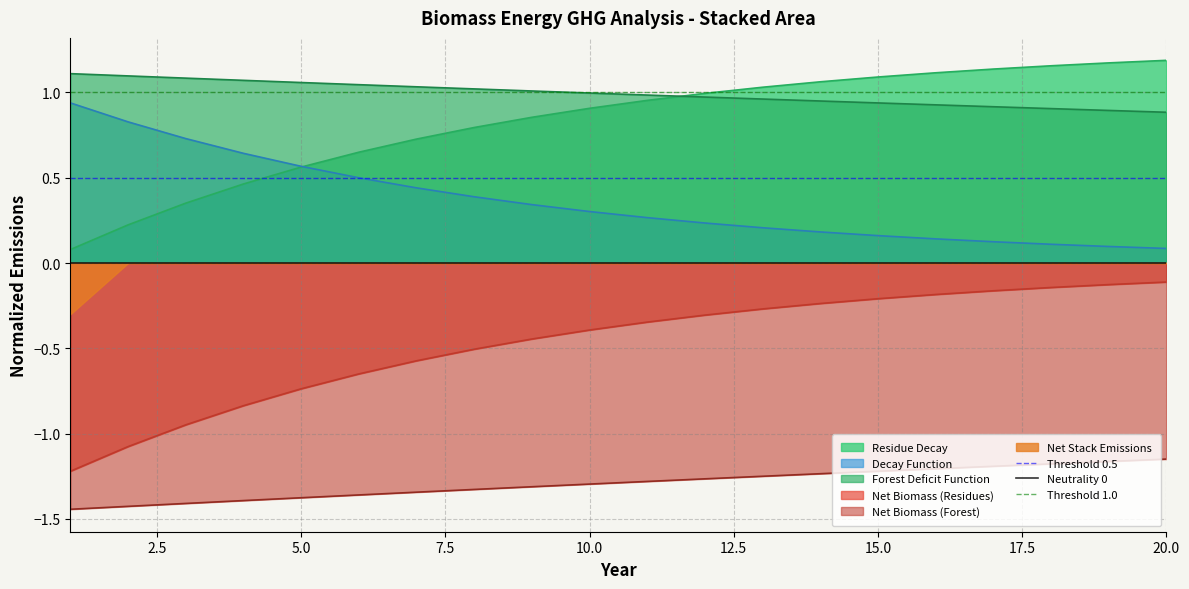

True or false: Residue Decay and Net Biomass (Forest) intersect in this chart.

False